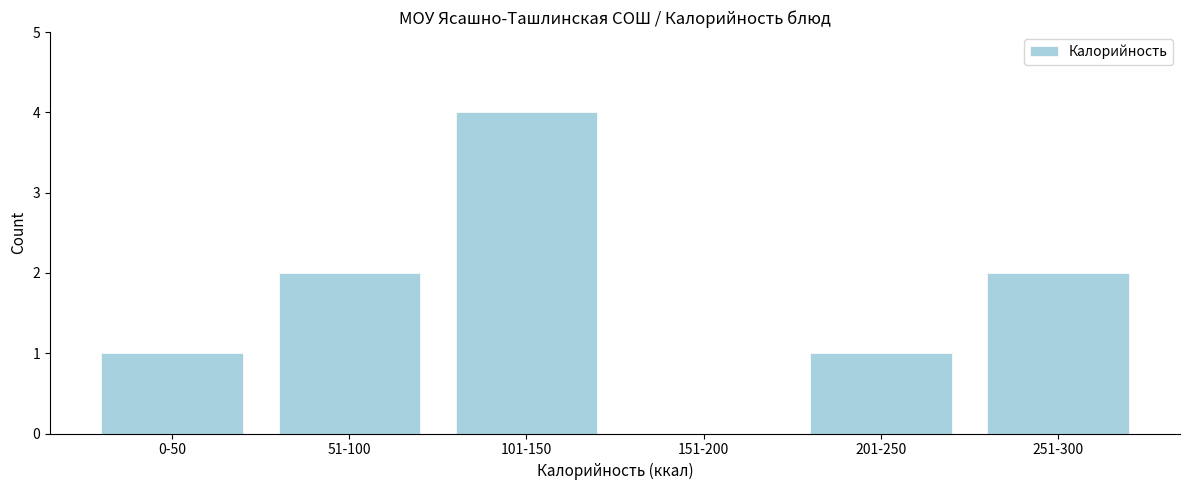

Reading right to left, list all the values displayed in this chart.

251-300=2	201-250=1	151-200=0	101-150=4	51-100=2	0-50=1